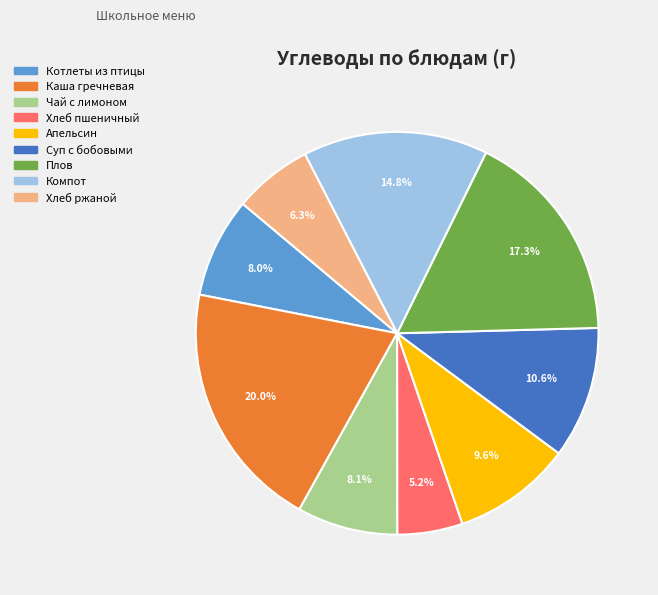

To the nearest percent, what is the difference between the largest and smallest slice percentages?

15%